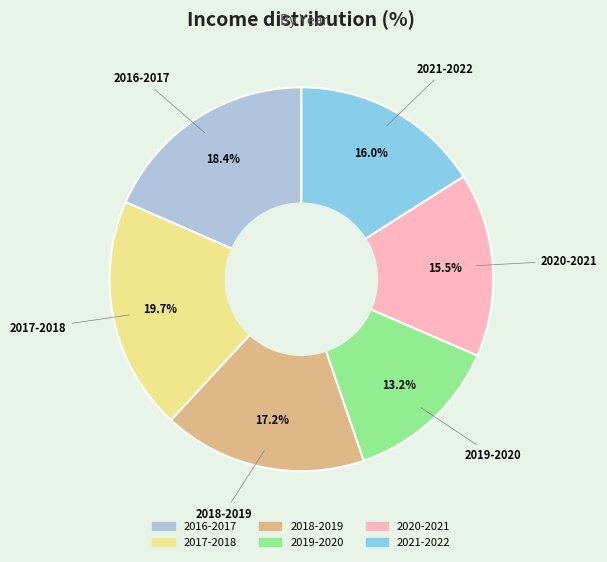

The 2016-2017 slice represents 18% of the pie. True or false?

True